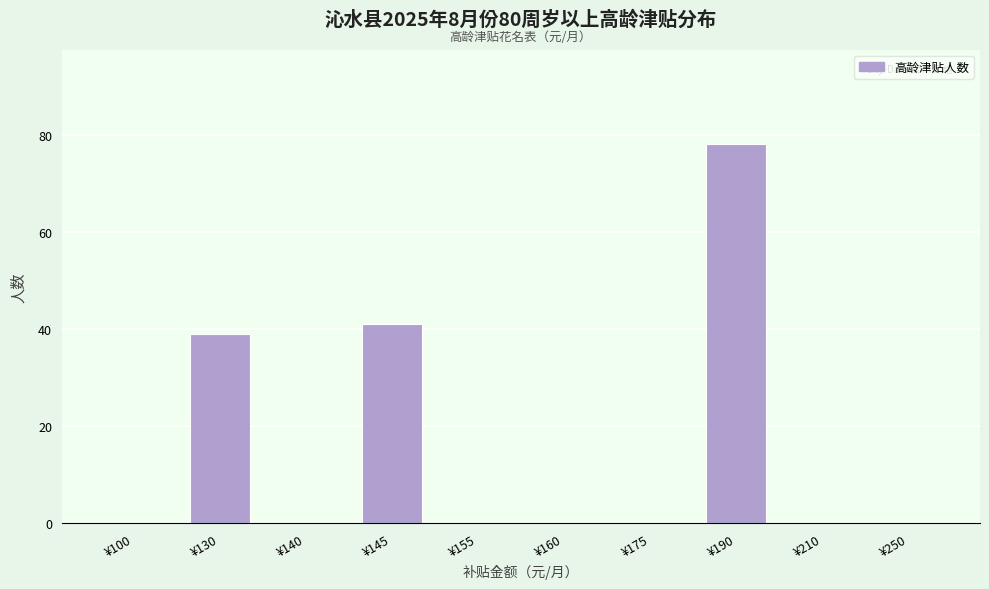

Reading right to left, list all the values displayed in this chart.

¥250=0	¥210=0	¥190=78	¥175=0	¥160=0	¥155=0	¥145=41	¥140=0	¥130=39	¥100=0